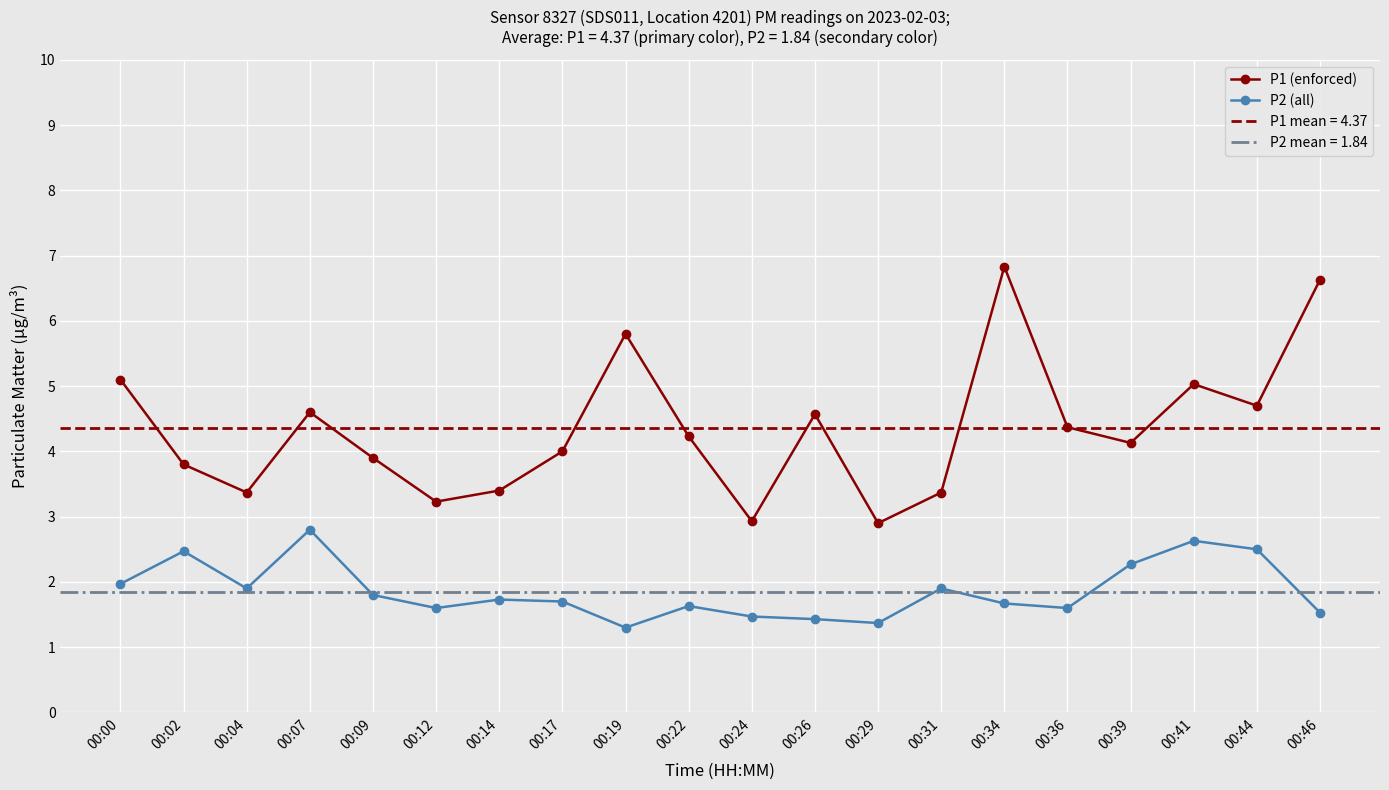

What value does the P2 (all) series have at 00:44?

2.5